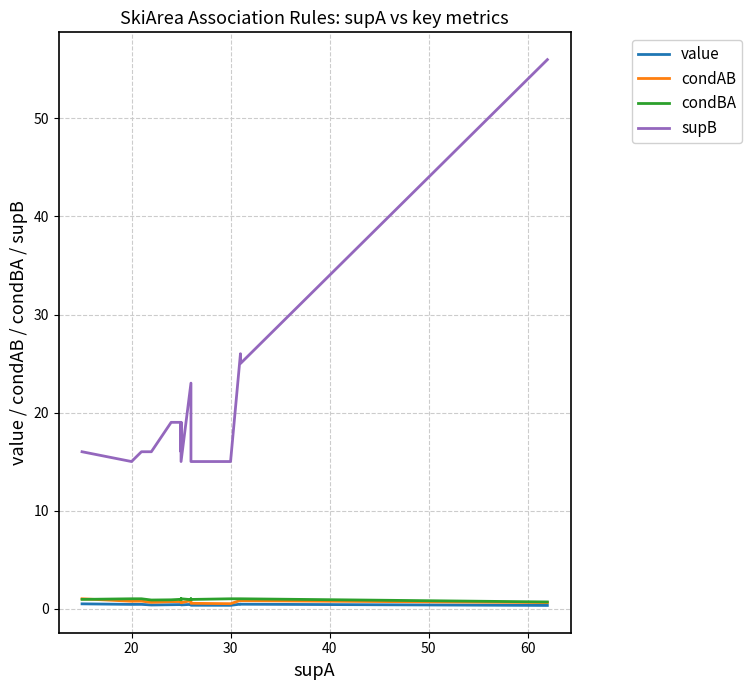

How many lines are shown in the chart?

4